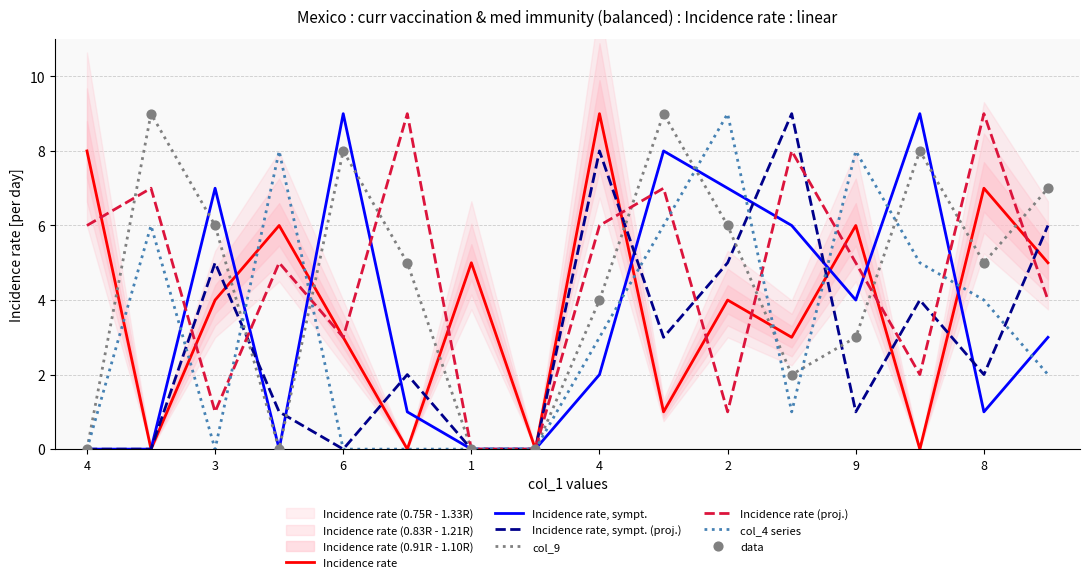

At which category is the sum across all series the highest?

5